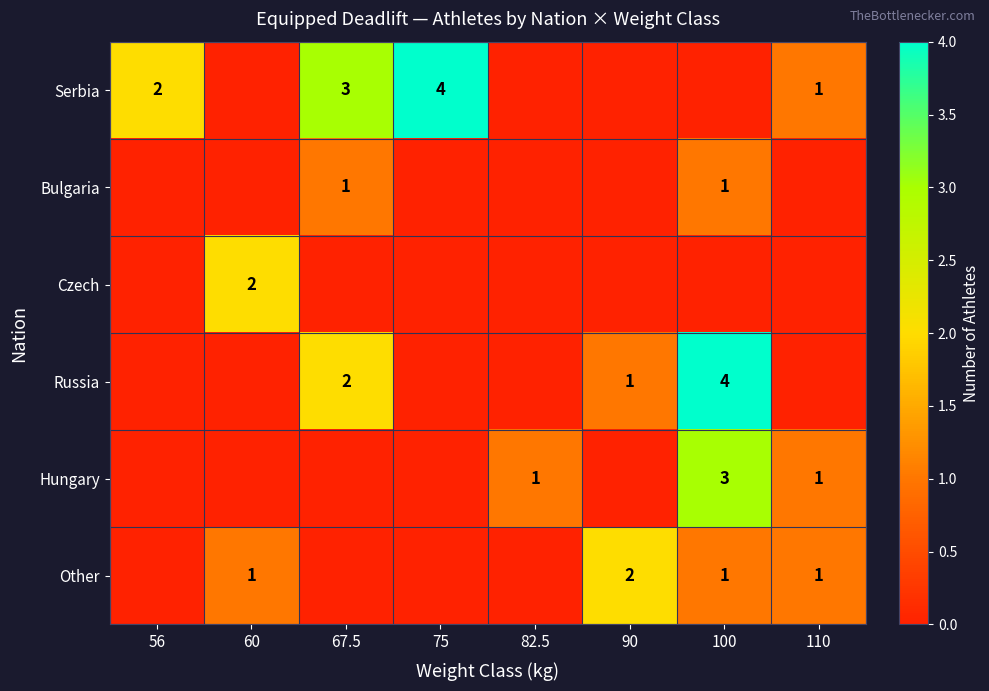

Is it true that Serbia equals 3 at 67.5?

True